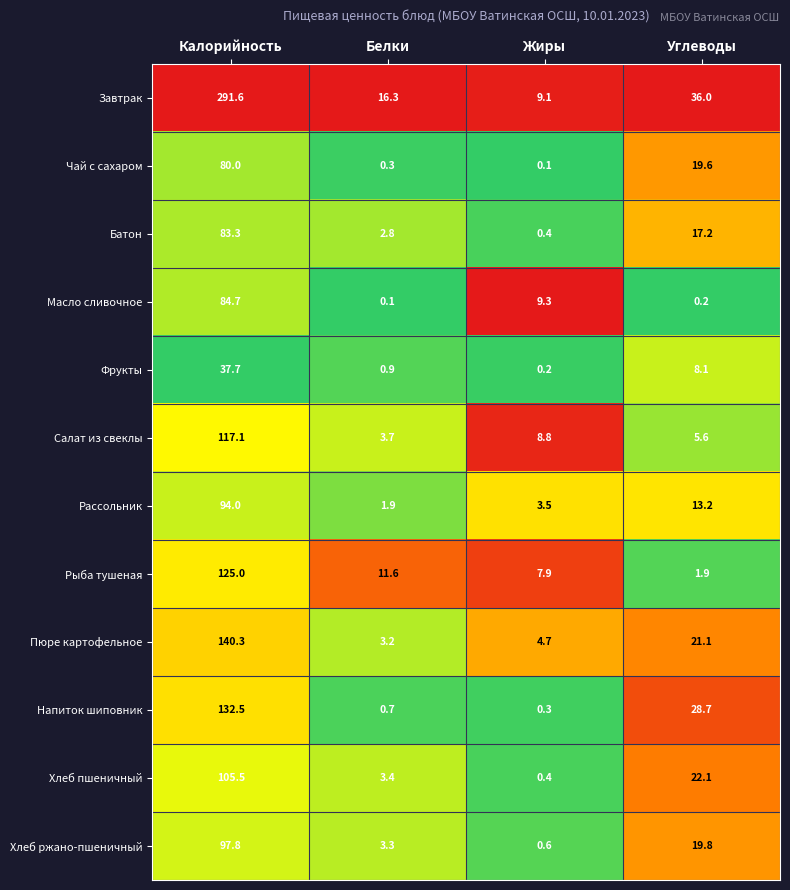

Rank the series at Белки from lowest to highest value.

Масло сливочное, Чай с сахаром, Напиток шиповник, Фрукты, Рассольник, Батон, Пюре картофельное, Хлеб ржано-пшеничный, Хлеб пшеничный, Салат из свеклы, Рыба тушеная, Завтрак